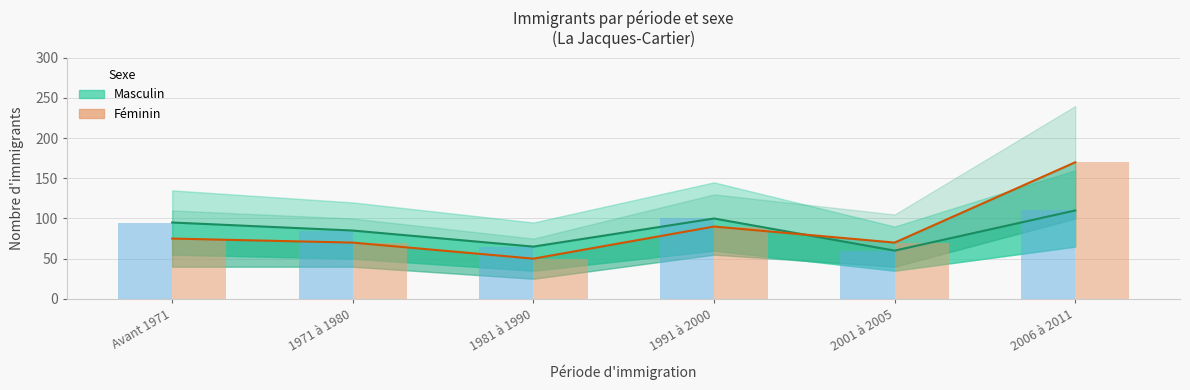

How many values in the Féminin (valeur) series exceed 75?

2